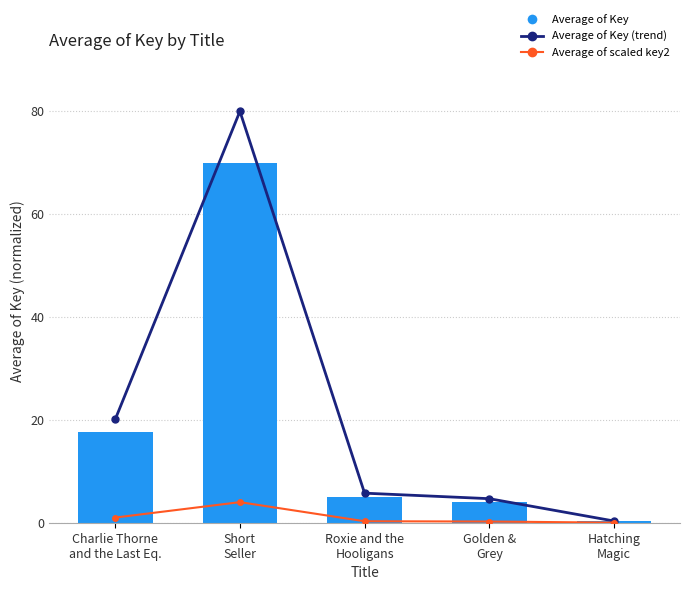

What position from the right is Golden &
Grey?

2